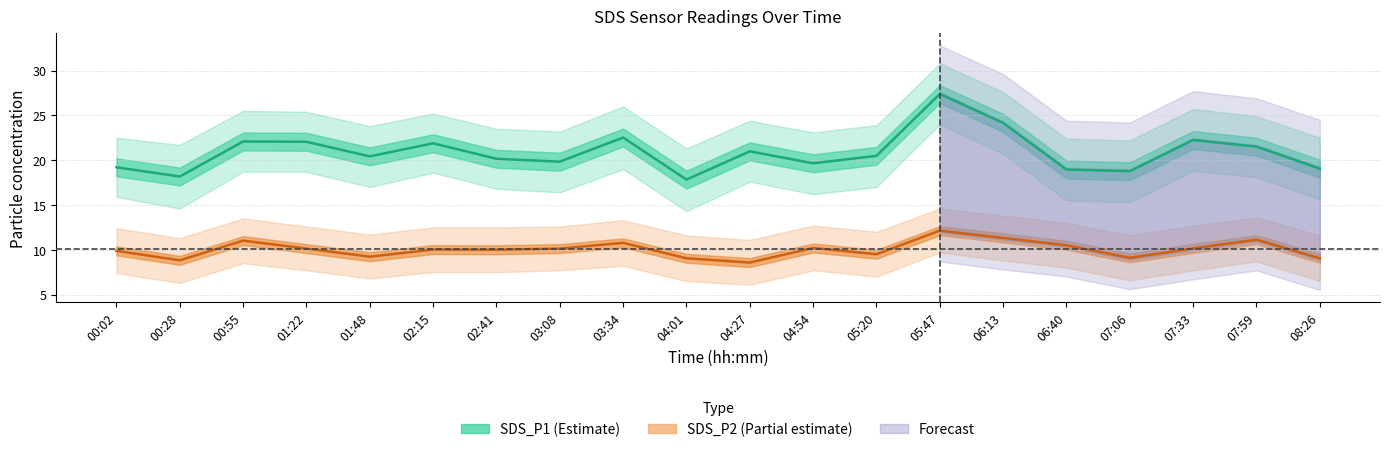

Which category has the lowest value across all series?

04:27